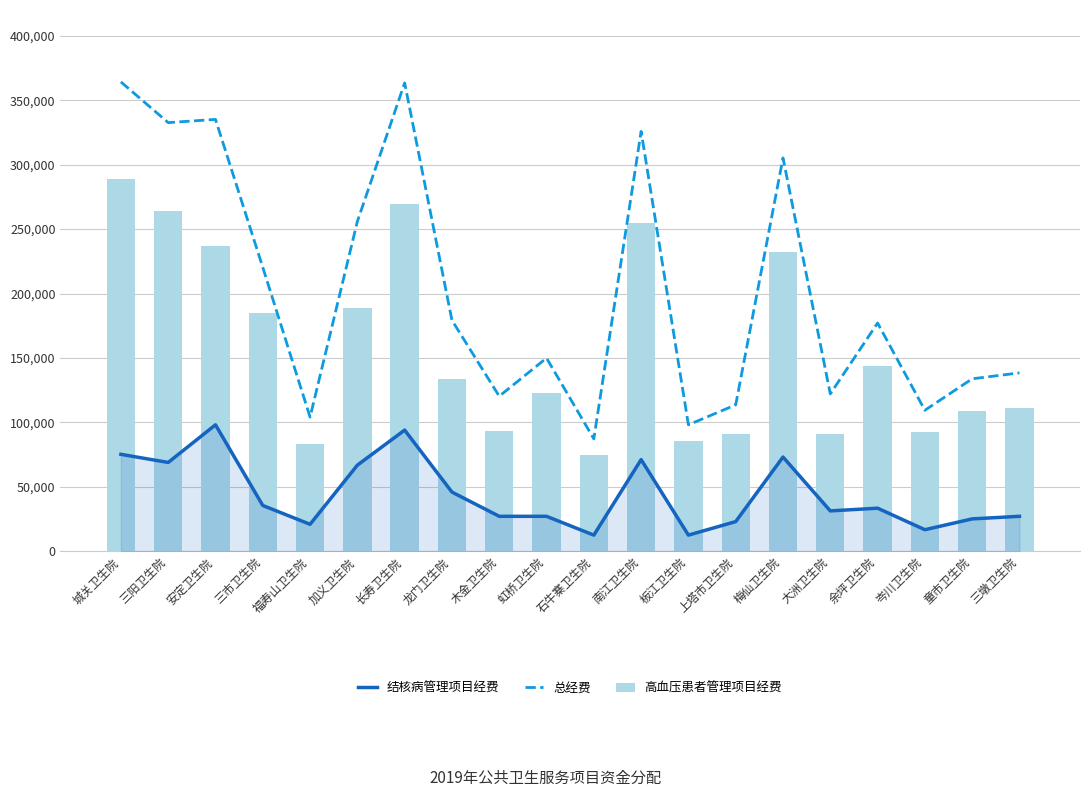

Where does the 高血压患者管理项目经费 series first go above 133300?

城关卫生院